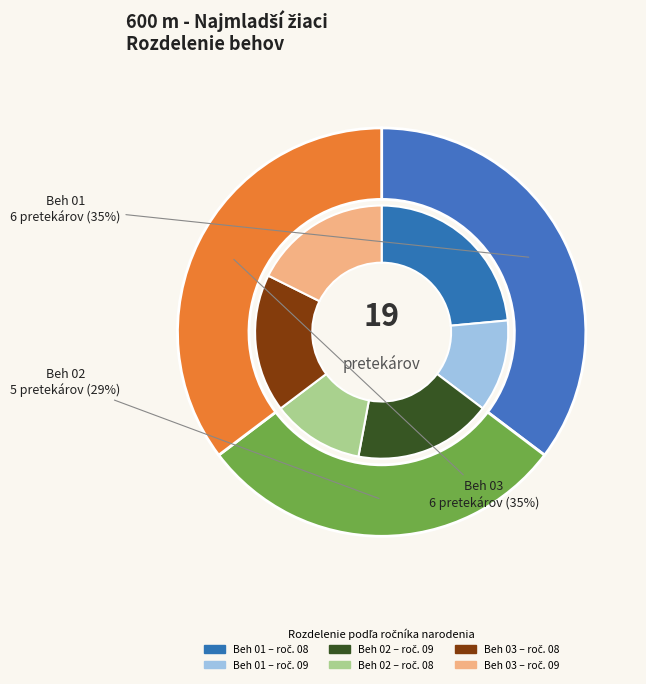

What percentage is the Beh 02 slice, to the nearest percent?

29%